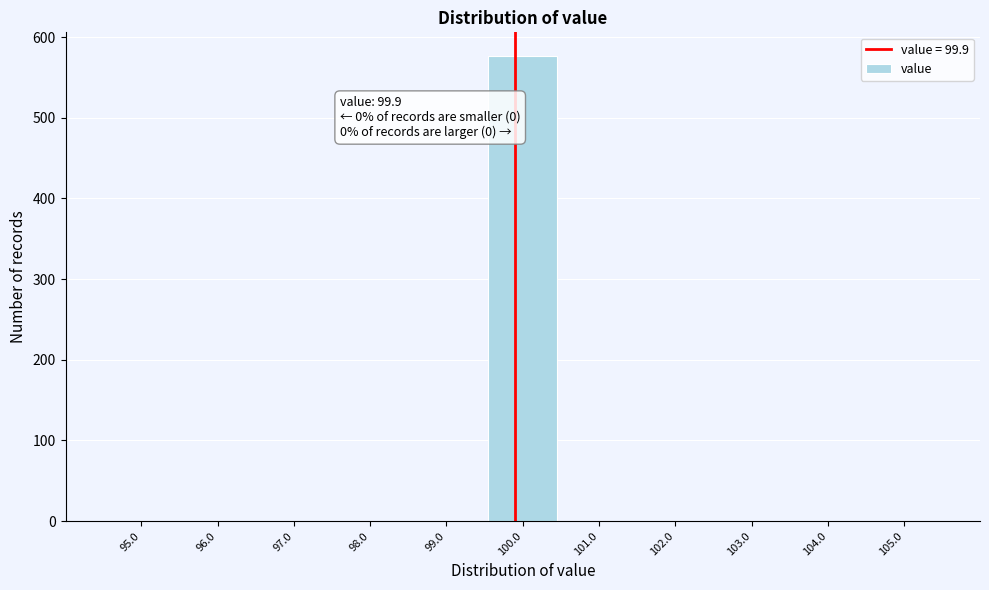

Over which range of the x-axis is the bar tallest?

99.5 to 100.5